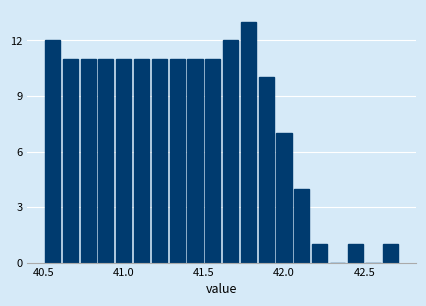

Read against the x-axis, roughly where is the centre of the tallest bar?

41.80